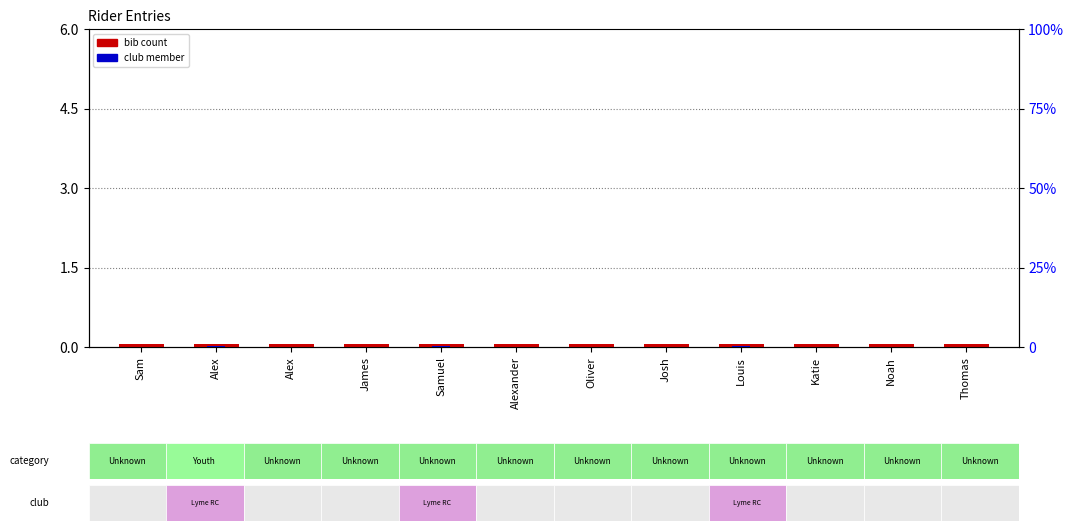

The value of club member at James is -0.0. True or false?

False